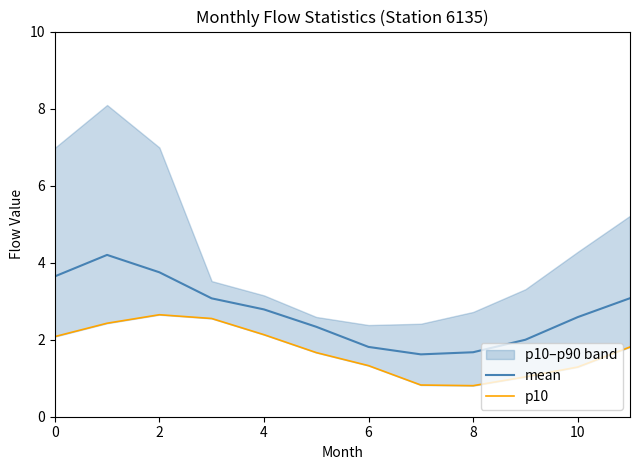

What is the spread (max minus min) of values at 7?

0.8